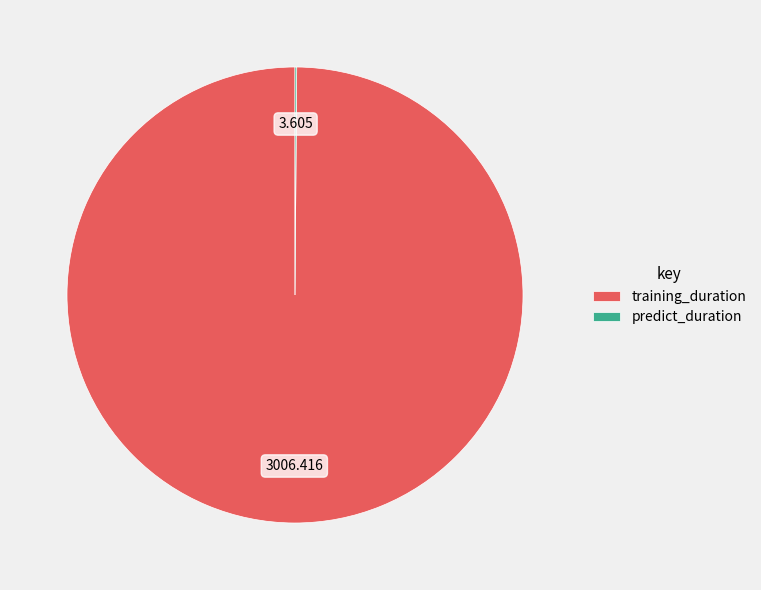

Is there any slice that represents more than half of the pie?

Yes